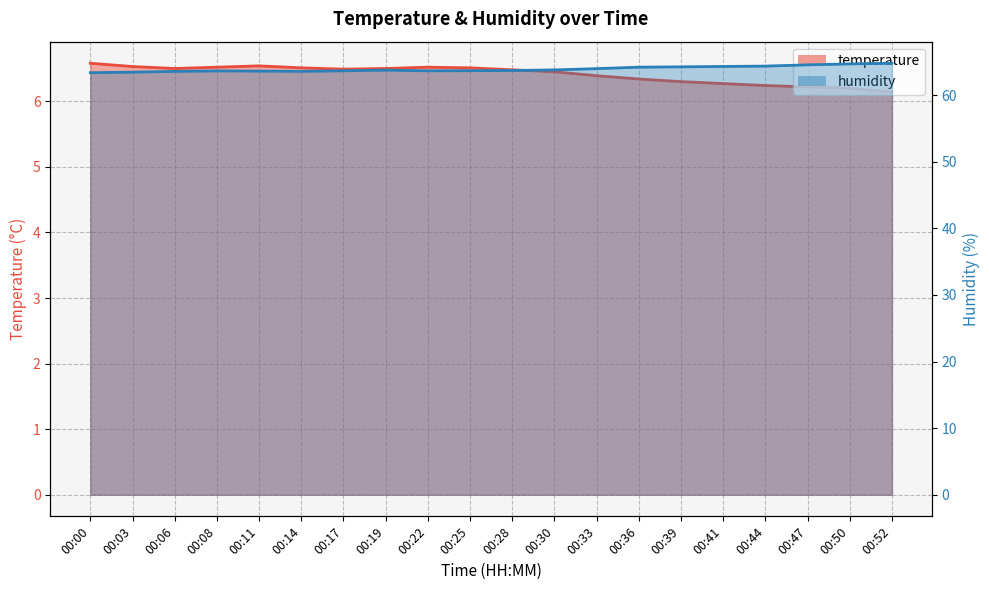

What is the average value of the temperature series?

6.4